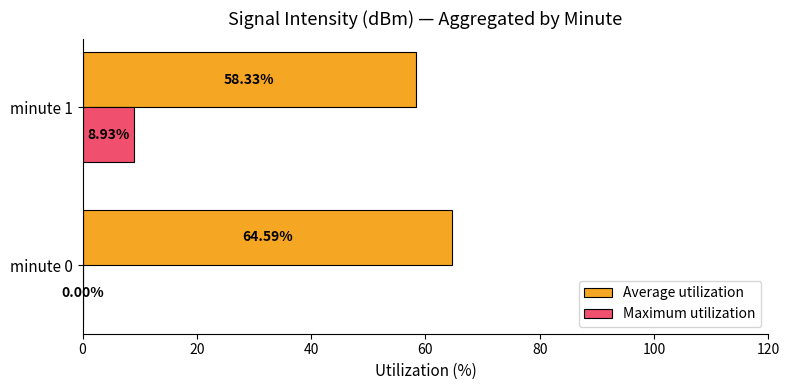

What is the highest value of the Average utilization series?

64.6